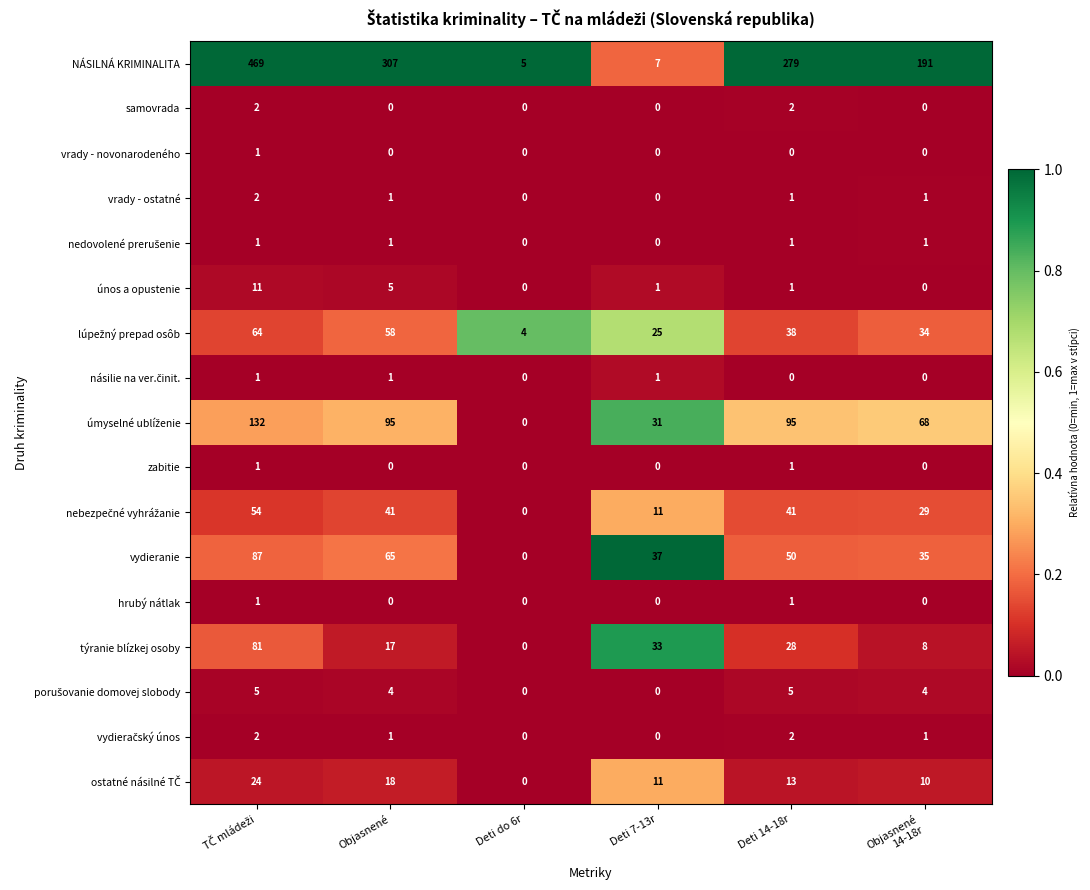

True or false: vydieranie has a value of 65 at Objasnené.

True